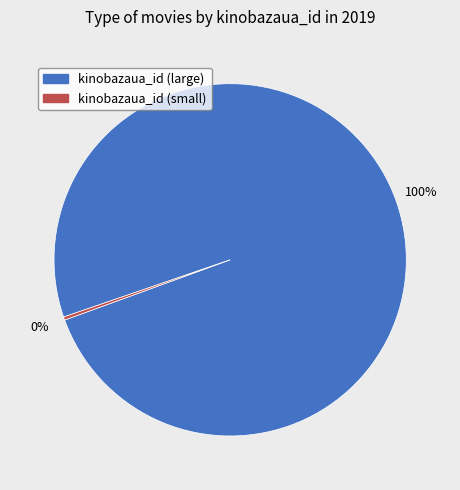

Does any single category account for the majority?

Yes